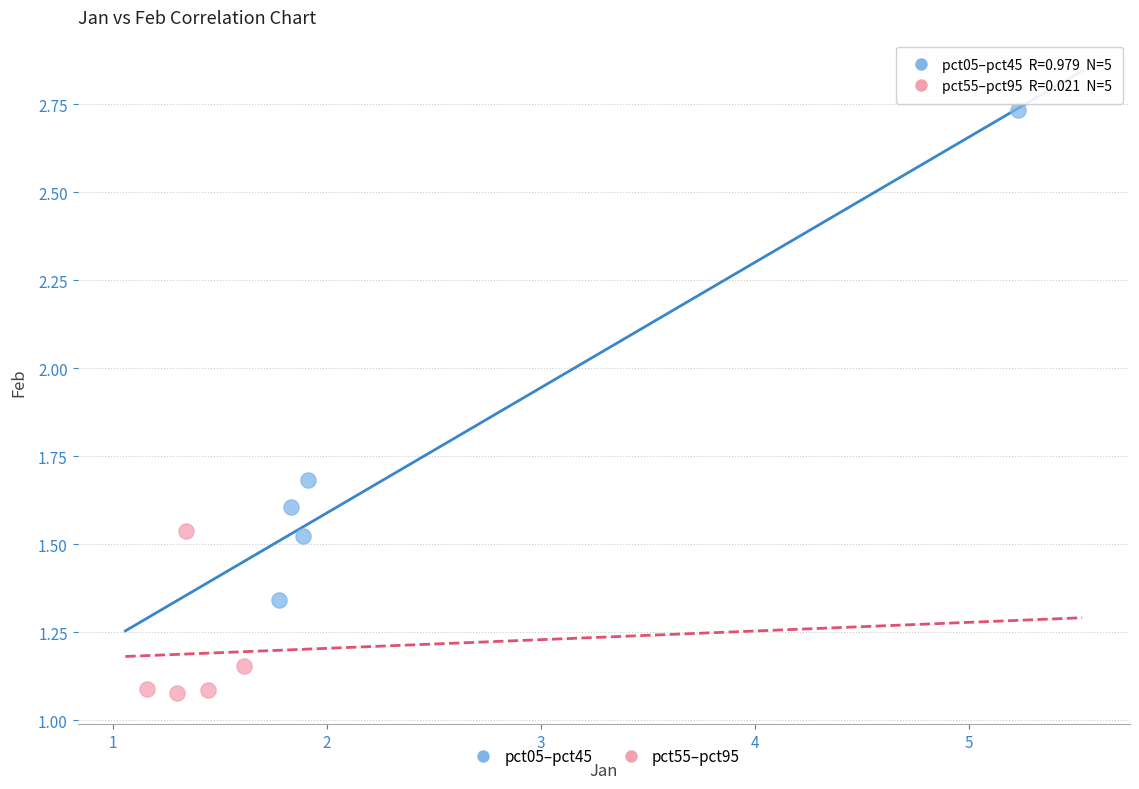

Which series reaches the maximum Y coordinate?

pct05–pct45